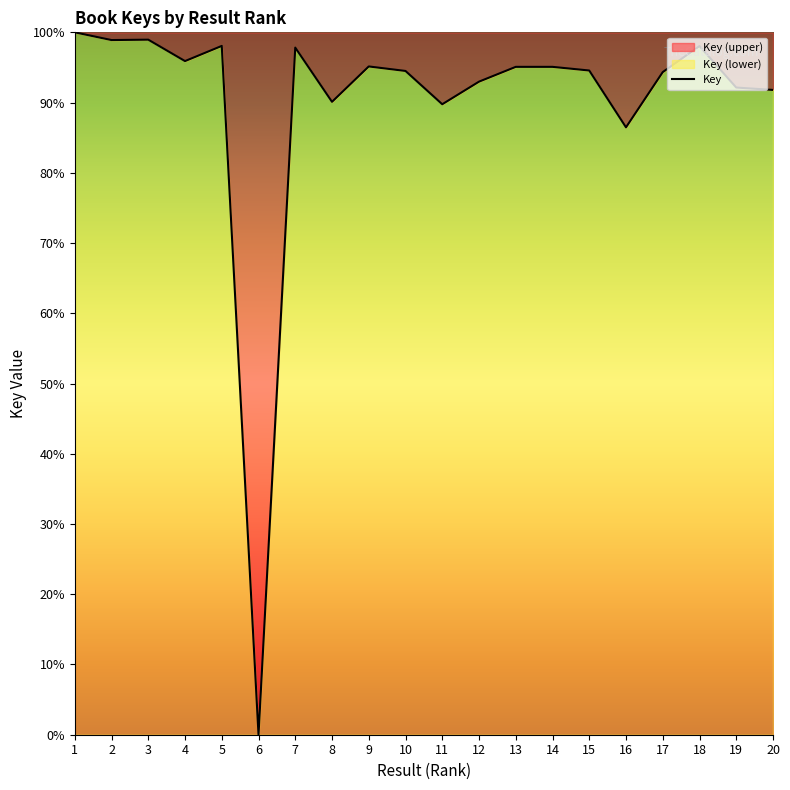

Rank the categories by value from lowest to highest.

6, 16, 11, 8, 20, 19, 12, 17, 10, 15, 14, 13, 9, 4, 7, 18, 5, 2, 3, 1